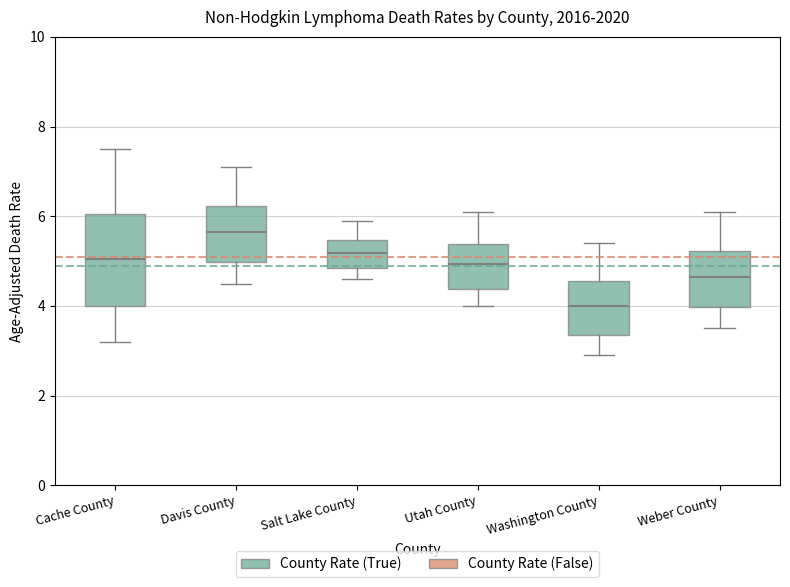

Reading left to right, transcribe this box plot: for each box, give where its median line is, the range the box spans, and where its two whiskers end, as read against the y-axis. The values are not printed on the chart, so give them approximately, as read against the axis.

Cache County: median 5.0, box 4.0 to 6.0, whiskers 3.2 to 7.6
Davis County: median 5.6, box 5.0 to 6.2, whiskers 4.6 to 7.2
Salt Lake County: median 5.2, box 4.8 to 5.4, whiskers 4.6 to 6.0
Utah County: median 5.0, box 4.4 to 5.4, whiskers 4.0 to 6.2
Washington County: median 4.0, box 3.4 to 4.6, whiskers 3.0 to 5.4
Weber County: median 4.6, box 4.0 to 5.2, whiskers 3.6 to 6.2